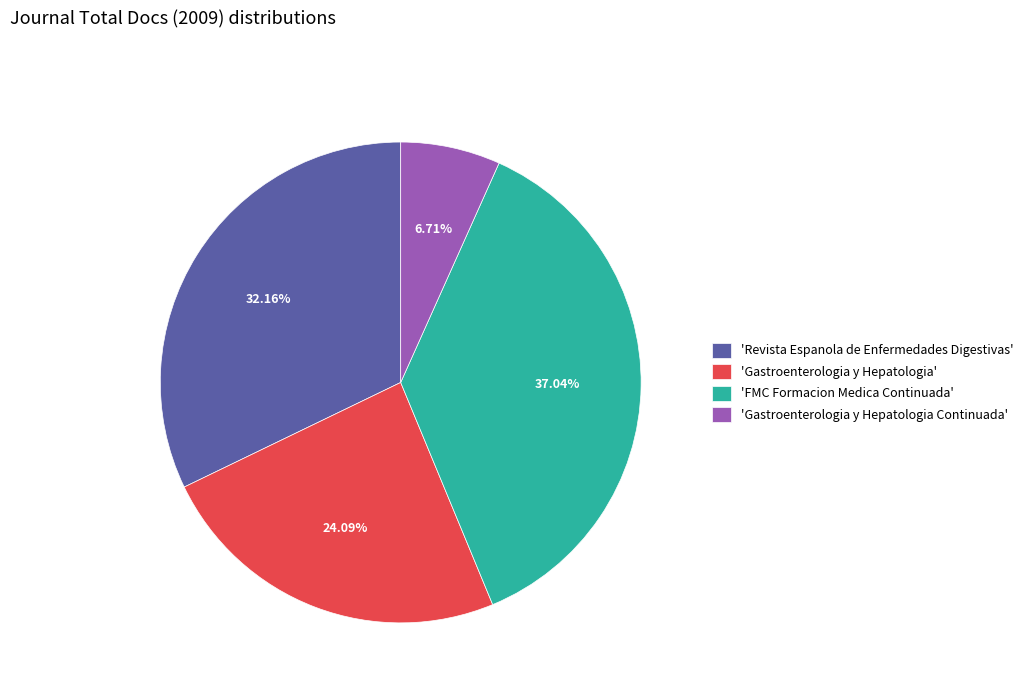

Is there a majority slice in this chart?

No